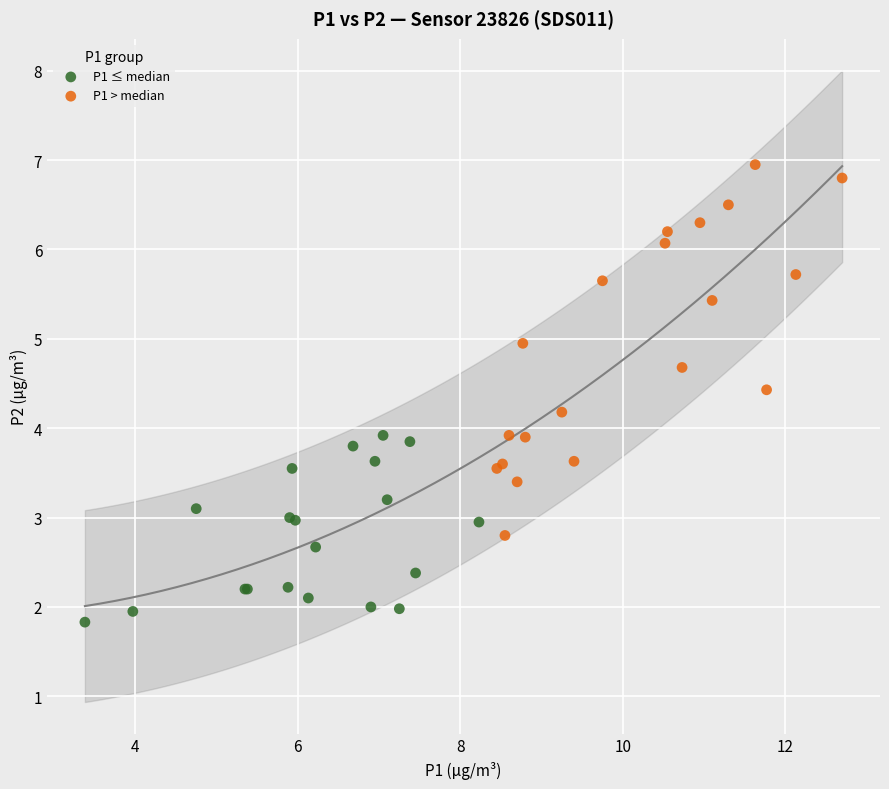

Which series contains the highest Y value?

P1 > median